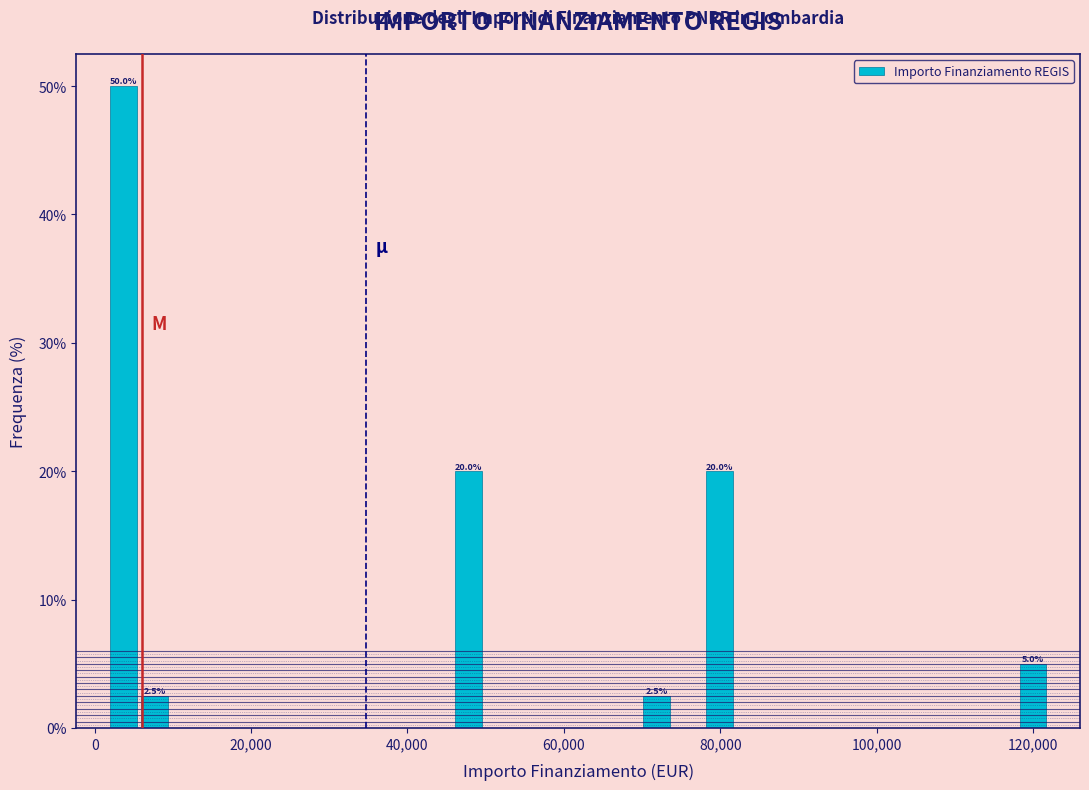

Around what value on the x-axis is the tallest bar? Give the approximate position of its centre, as read against the axis.

4000